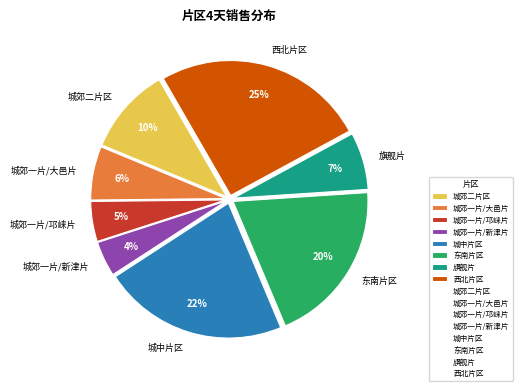

Between 城郊一片/邛崃片 and 旗舰片, which is larger?

旗舰片